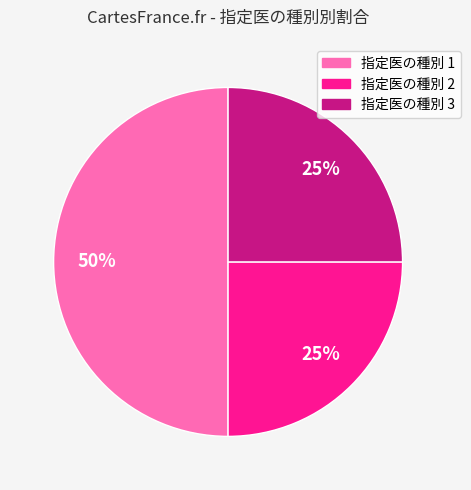

Is 指定医の種別 2 the majority of the pie?

No